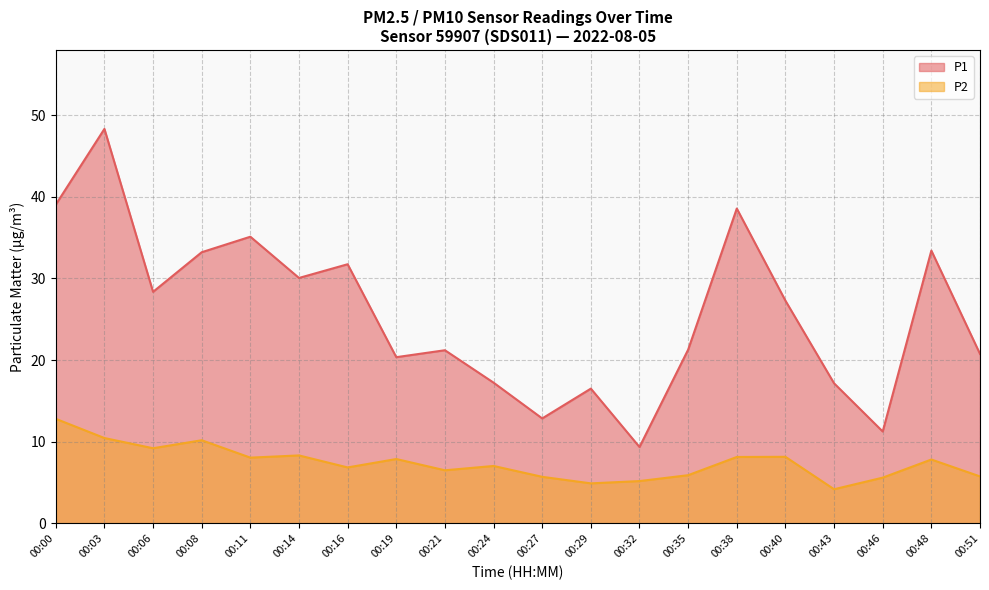

What is the greatest value displayed?

48.3